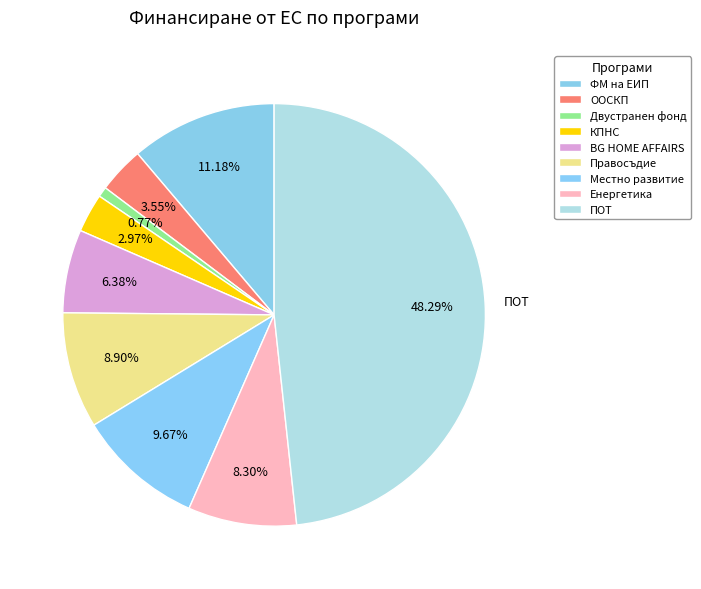

Which slice is the smallest?

Двустранен фонд